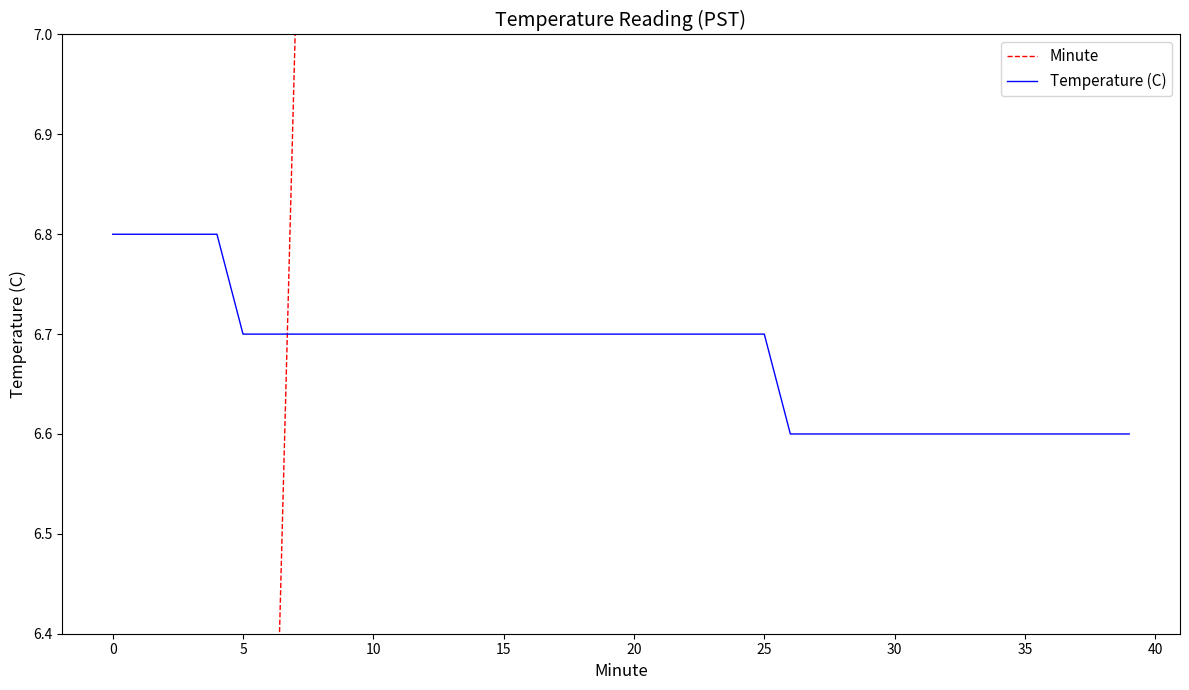

Does the chart display data point markers on the line(s)?

No